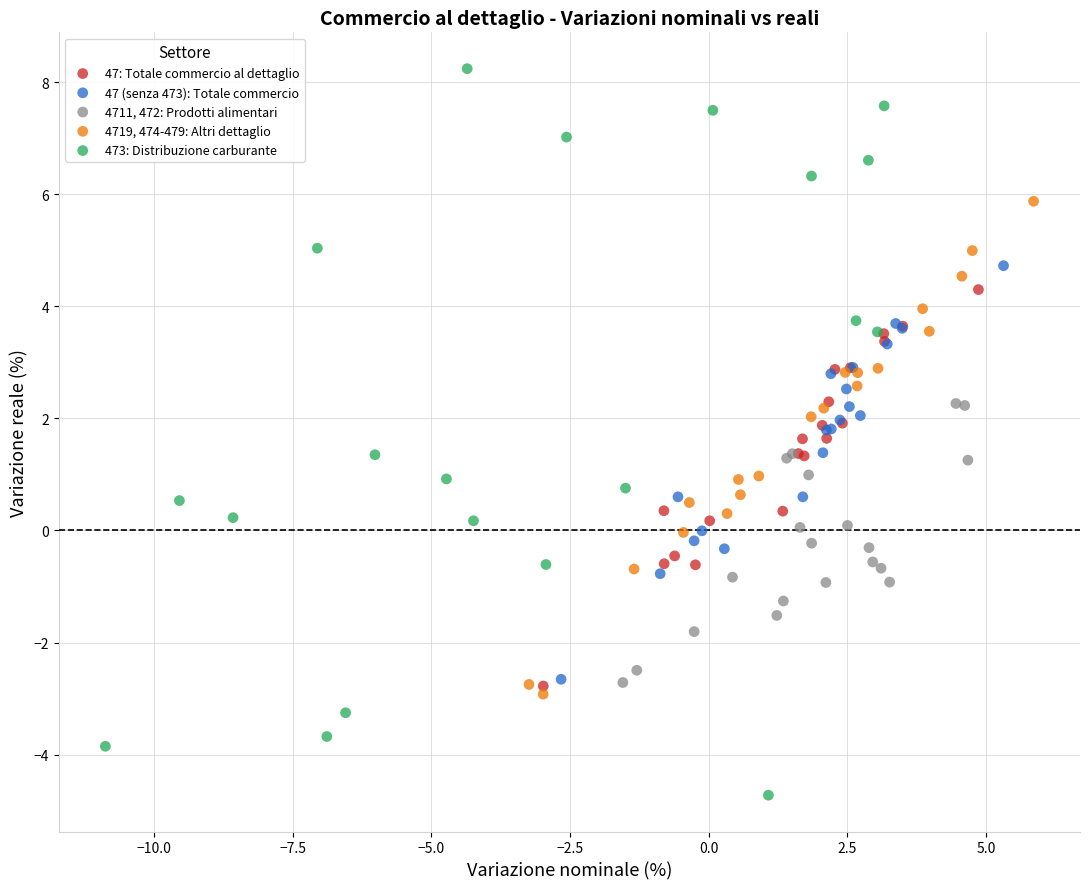

Which series has the widest spread of Y values?

473: Distribuzione carburante